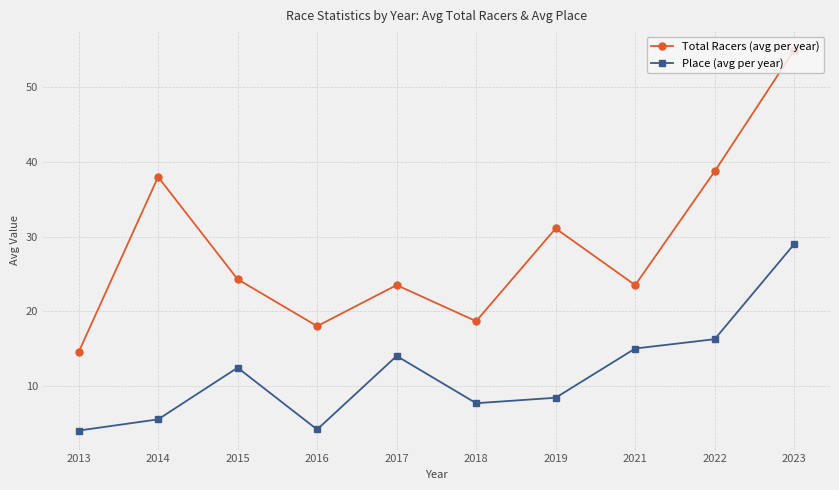

What is the maximum value for Place (avg per year)?

29.0